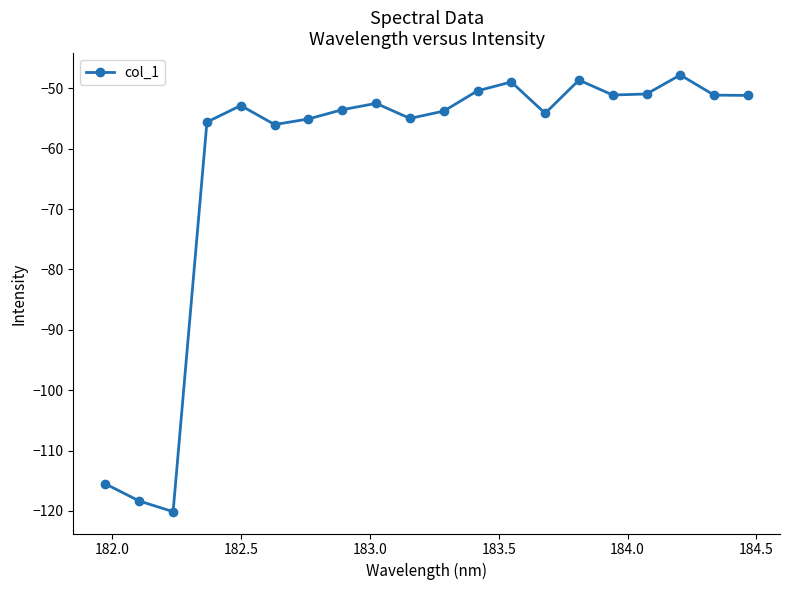

Count the number of data series in this chart.

1